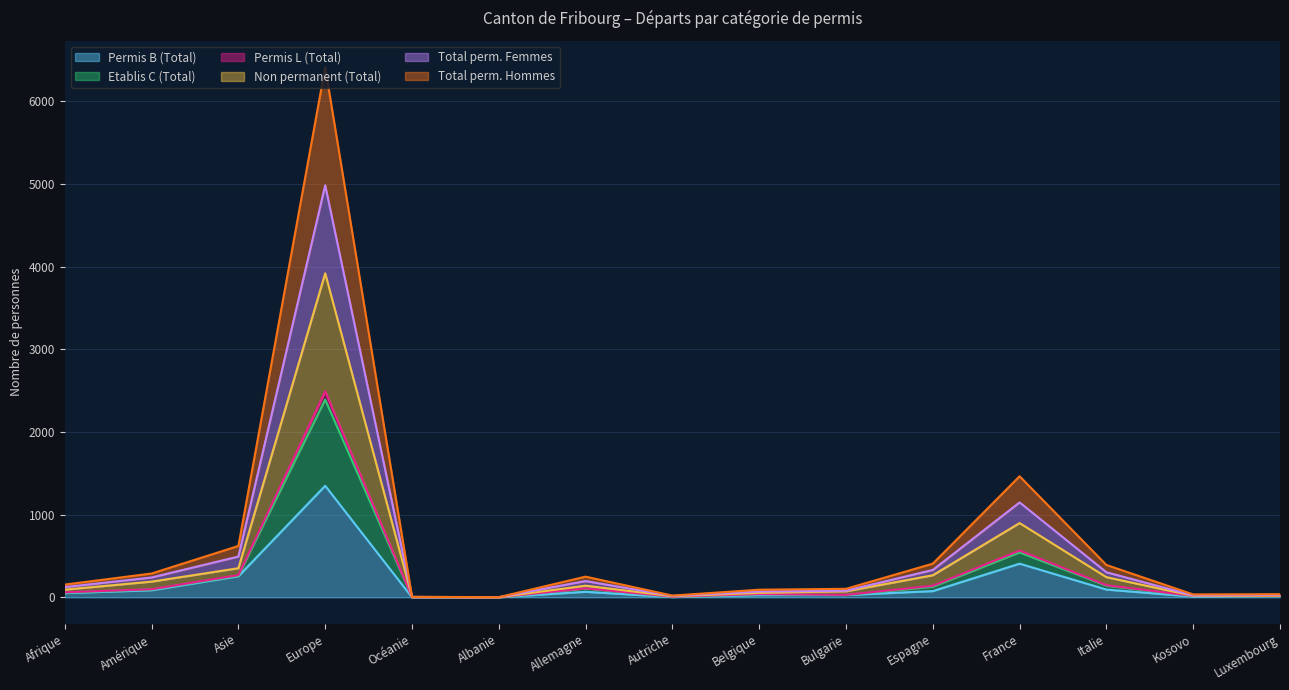

How many interior local valleys does the Etablis C (Total) series have?

3